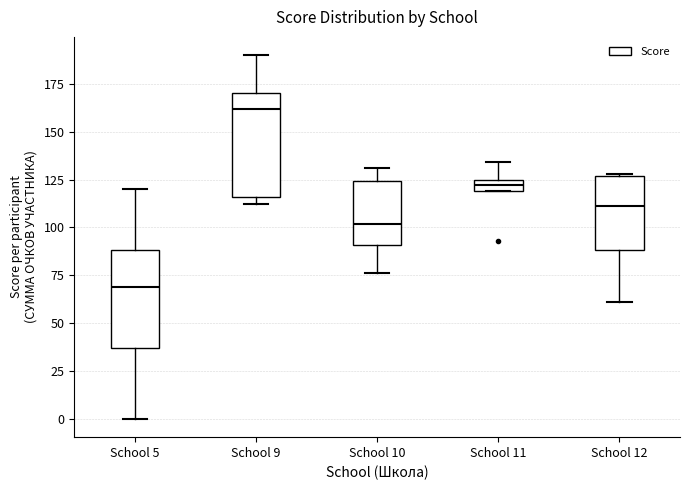

Where is the upper edge of the box for School 10 on the y-axis? The values are not printed on the chart, so give them approximately, as read against the axis.

125